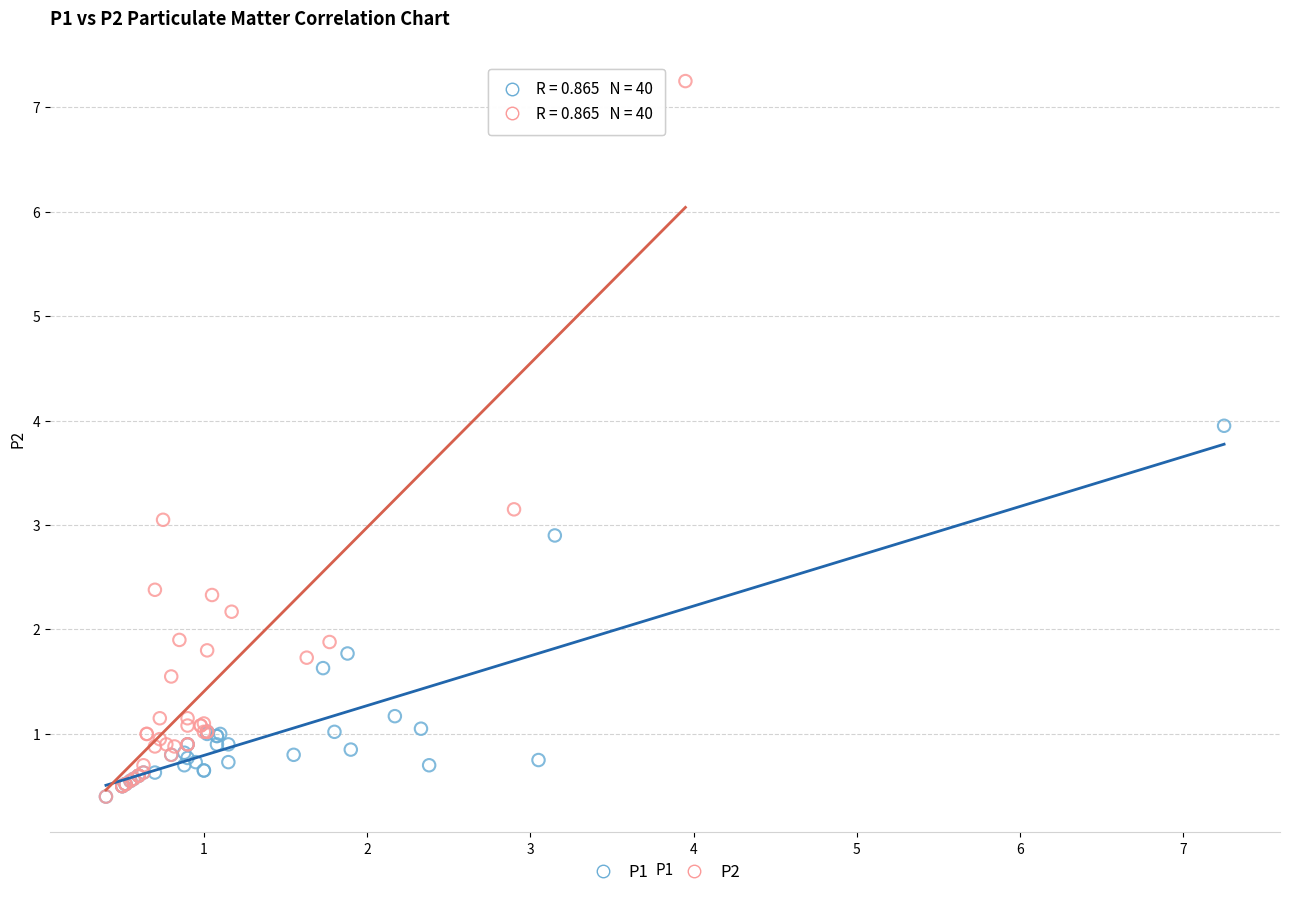

Which series has the largest Y range (max minus min)?

P2